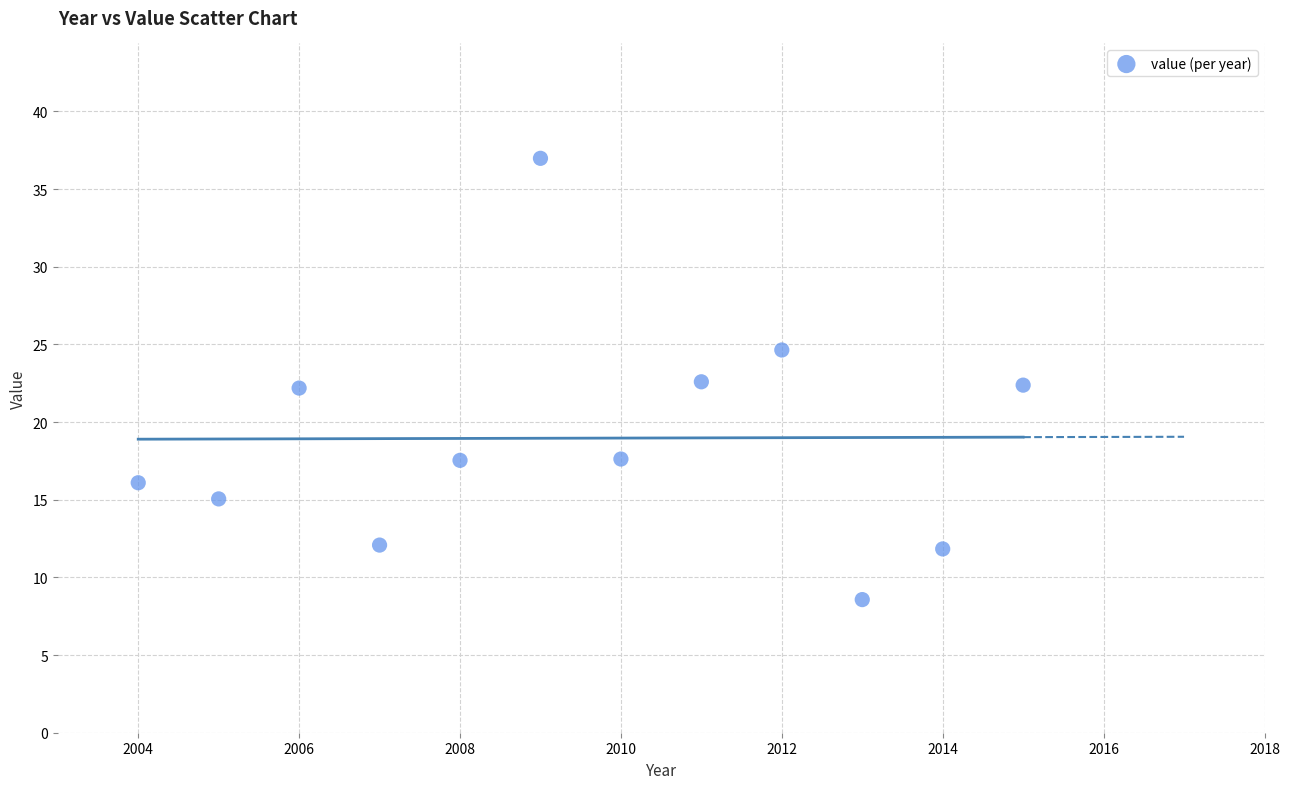

What is the average Y value?

19.0